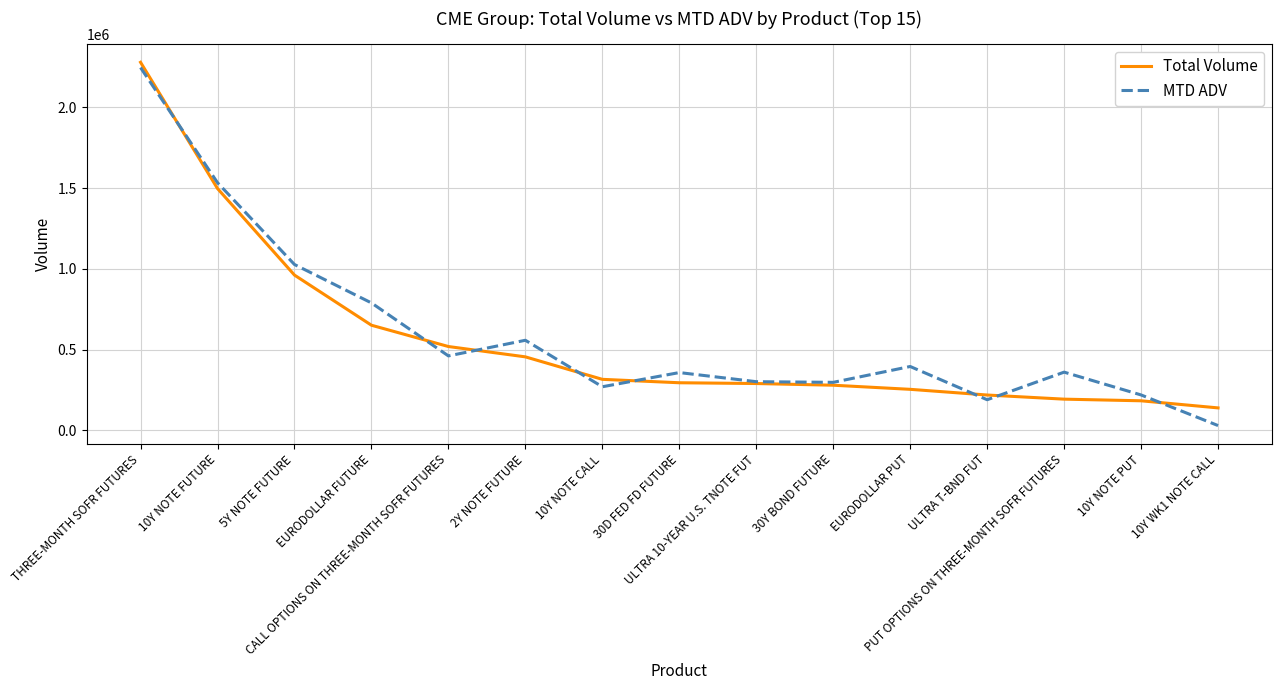

Between 30D FED FD FUTURE and ULTRA 10-YEAR U.S. TNOTE FUT, which series saw the biggest shift?

MTD ADV